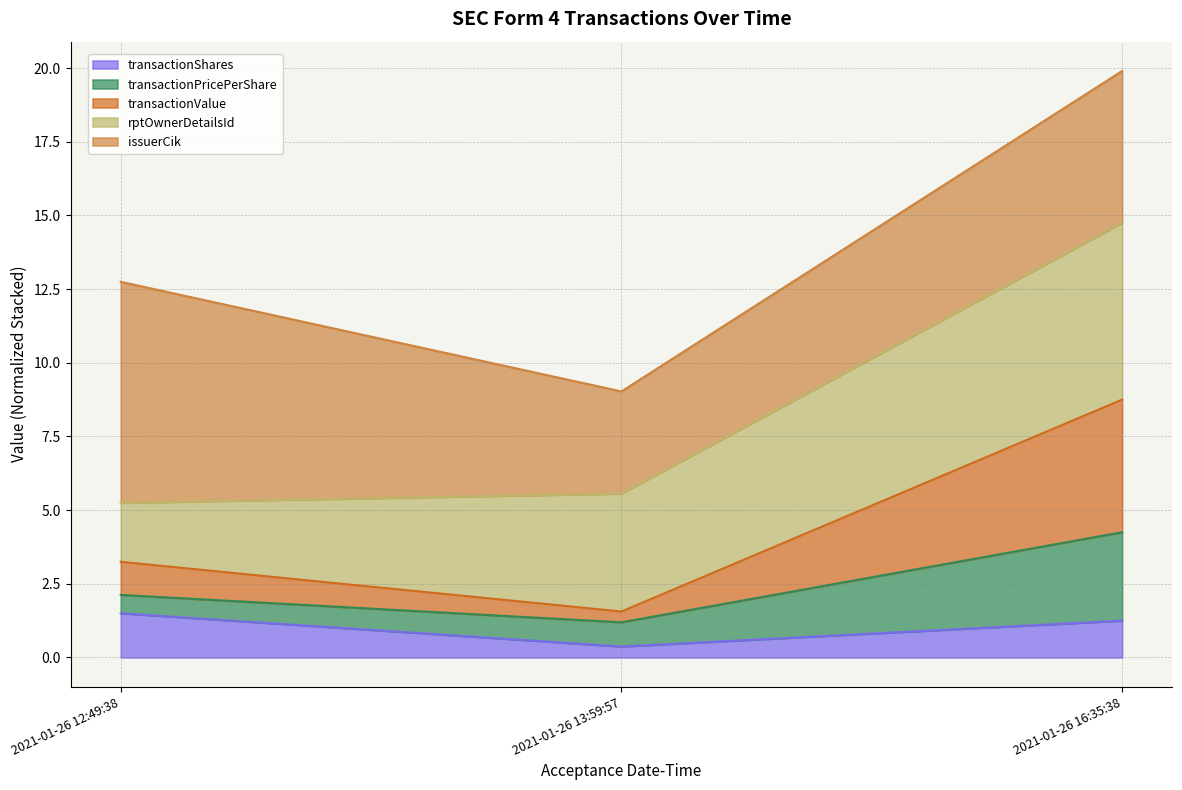

Which has a higher value, 2021-01-26 16:35:38 or 2021-01-26 13:59:57?

2021-01-26 16:35:38